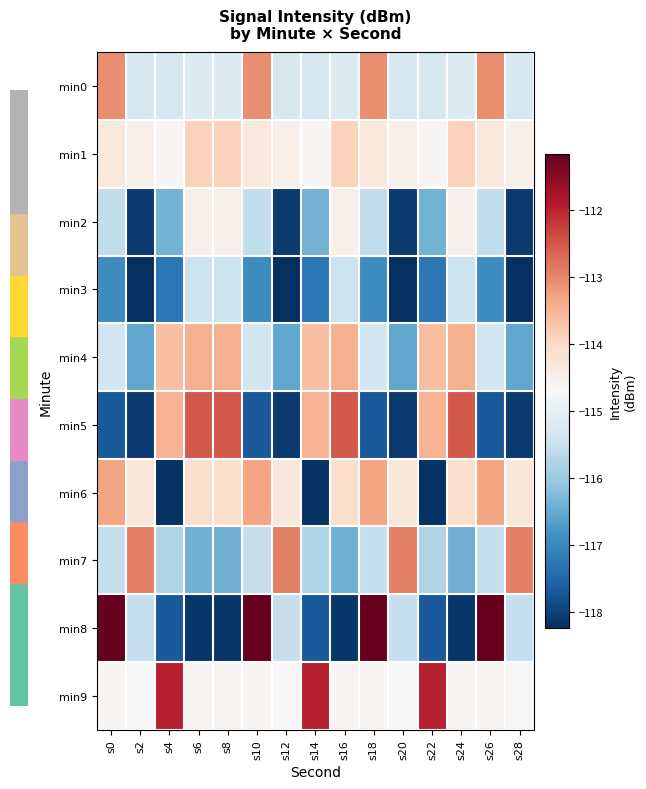

What is the minimum value shown in the chart?

-118.2